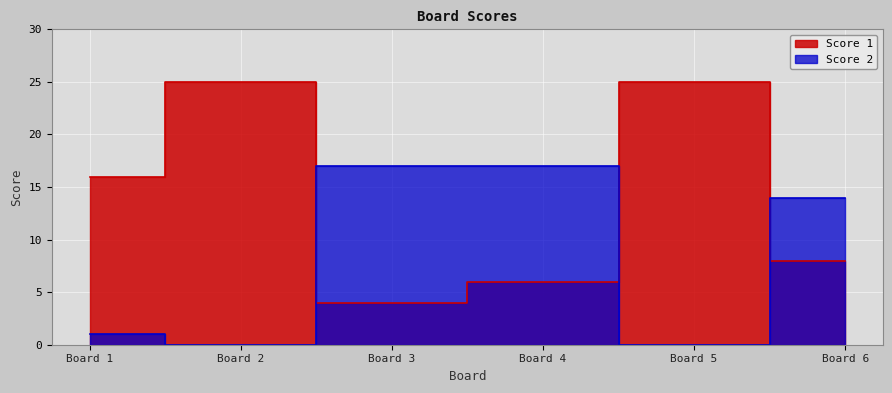

What is the maximum value for Score 1?

25